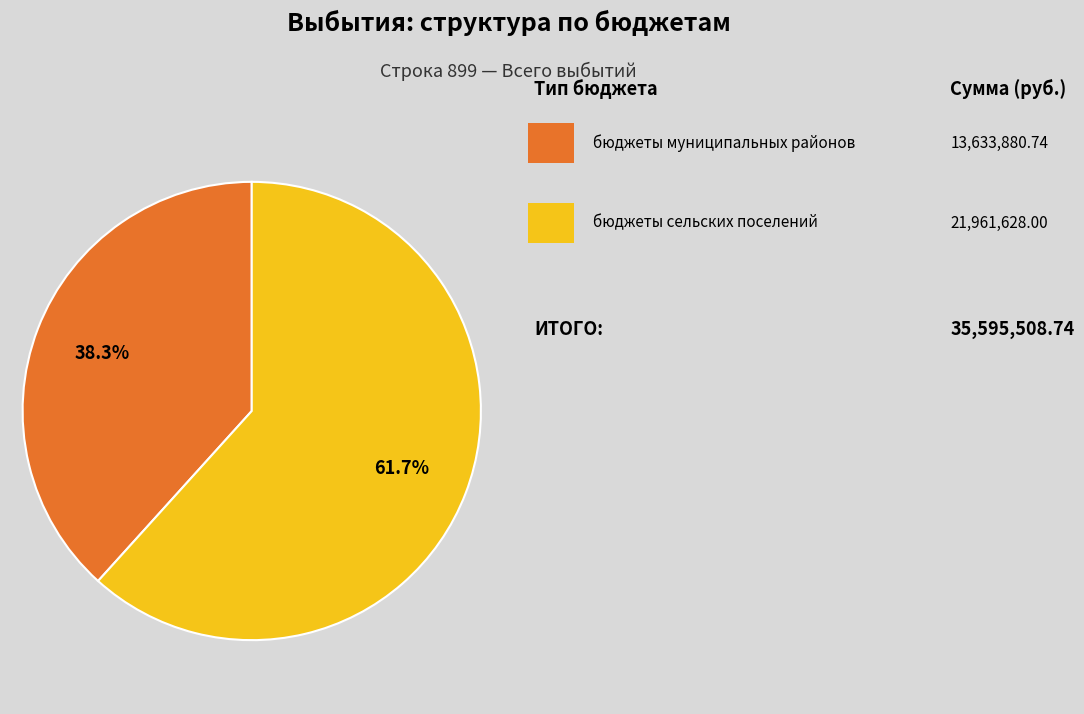

Is there any slice that represents more than half of the pie?

Yes